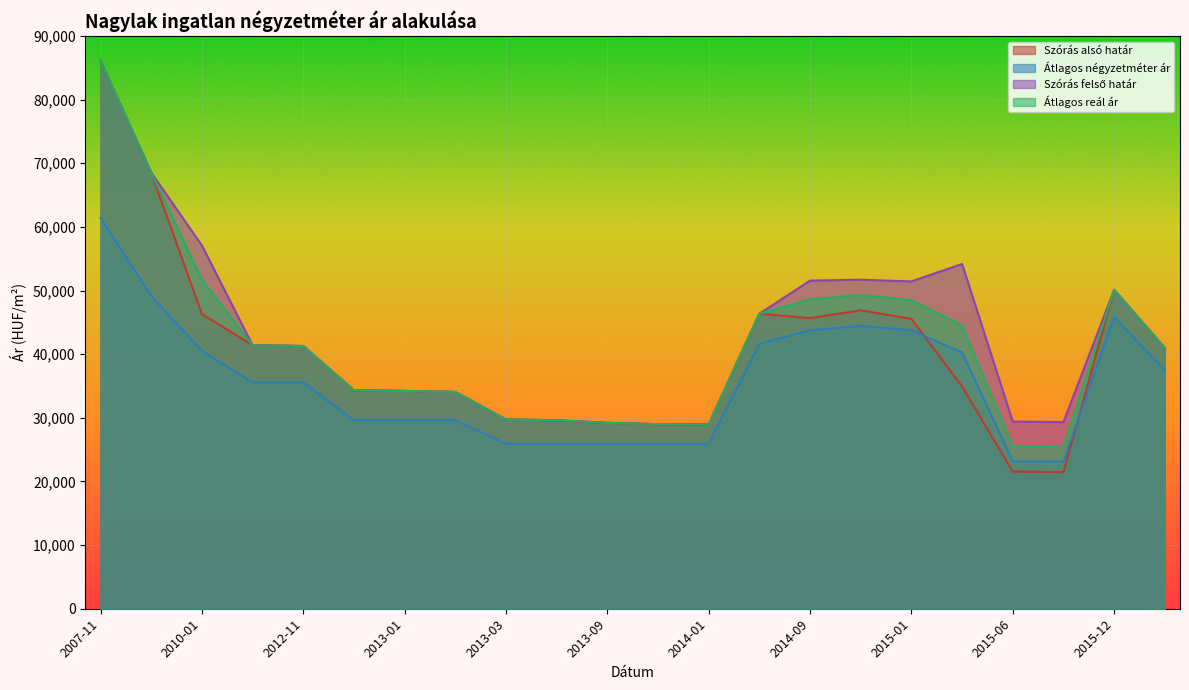

Is the value of Szórás alsó határ at 2014-07 greater than the value of Átlagos négyzetméter ár at 2014-01?

Yes